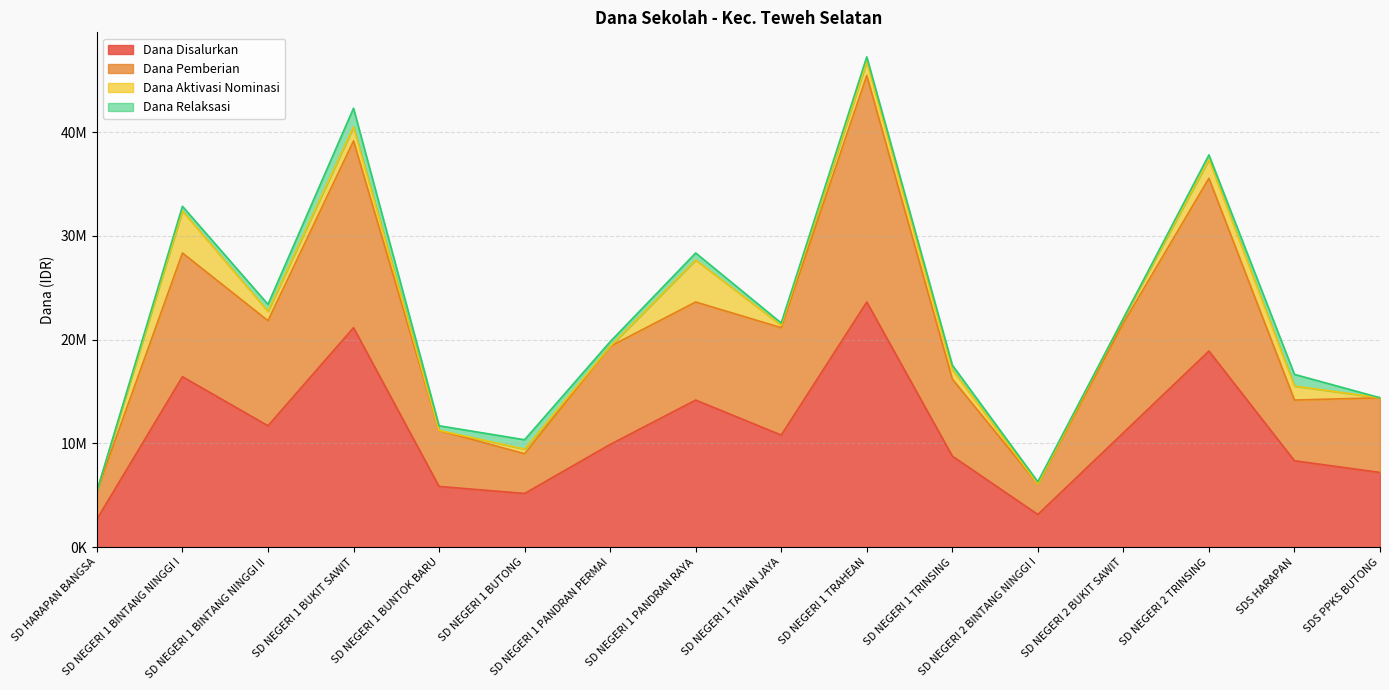

What is the difference between the Dana Disalurkan values at SD NEGERI 2 TRINSING and SDS PPKS BUTONG?

11700000